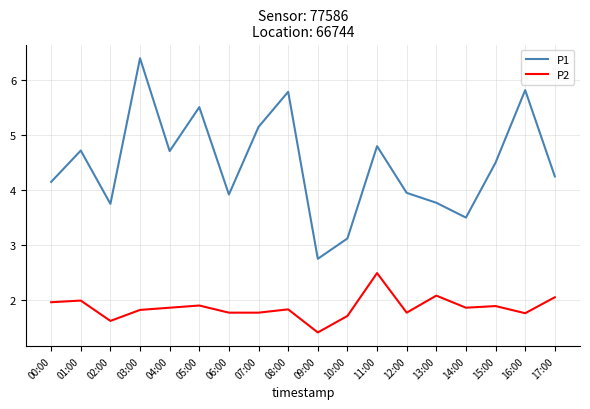

What is the difference between the highest and lowest values at 16:00?

4.1